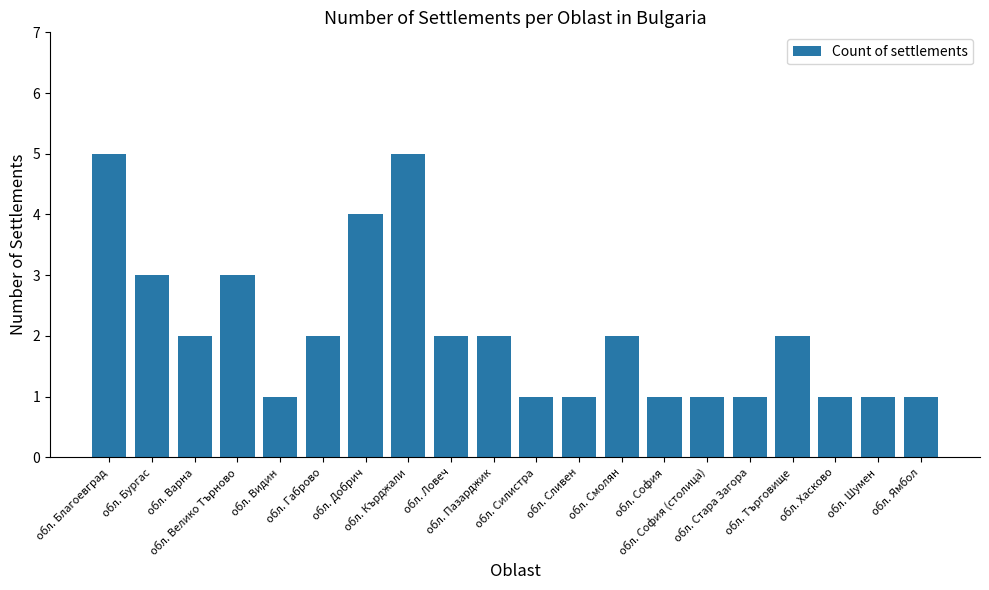

What is the difference between the second highest and second lowest values?

4